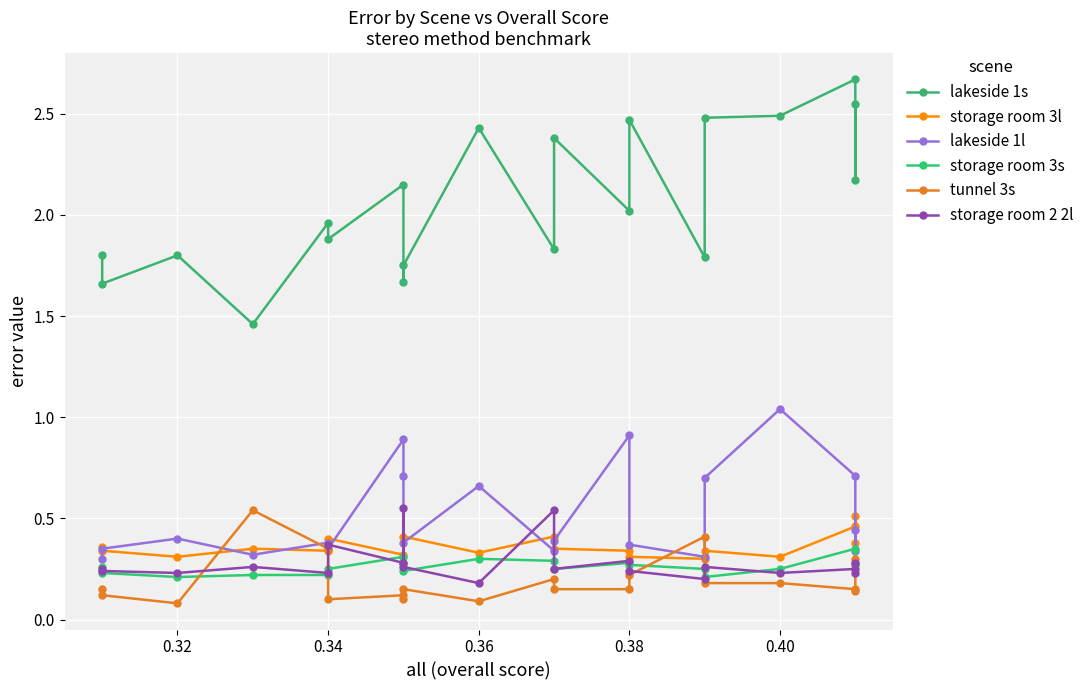

In storage room 3s, how many points are higher than both neighbors (excluding endpoints)?

4